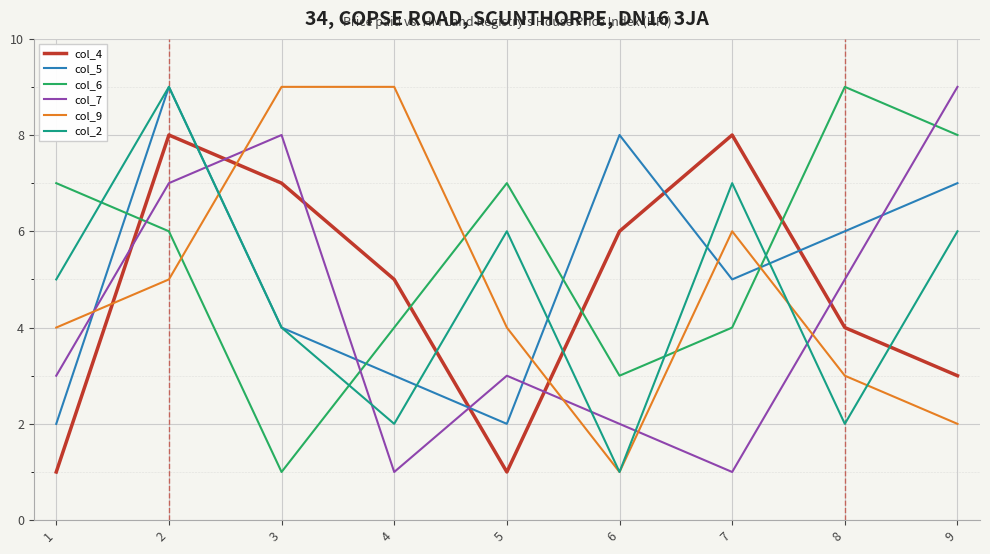

True or false: col_6 and col_5 cross at least once.

True